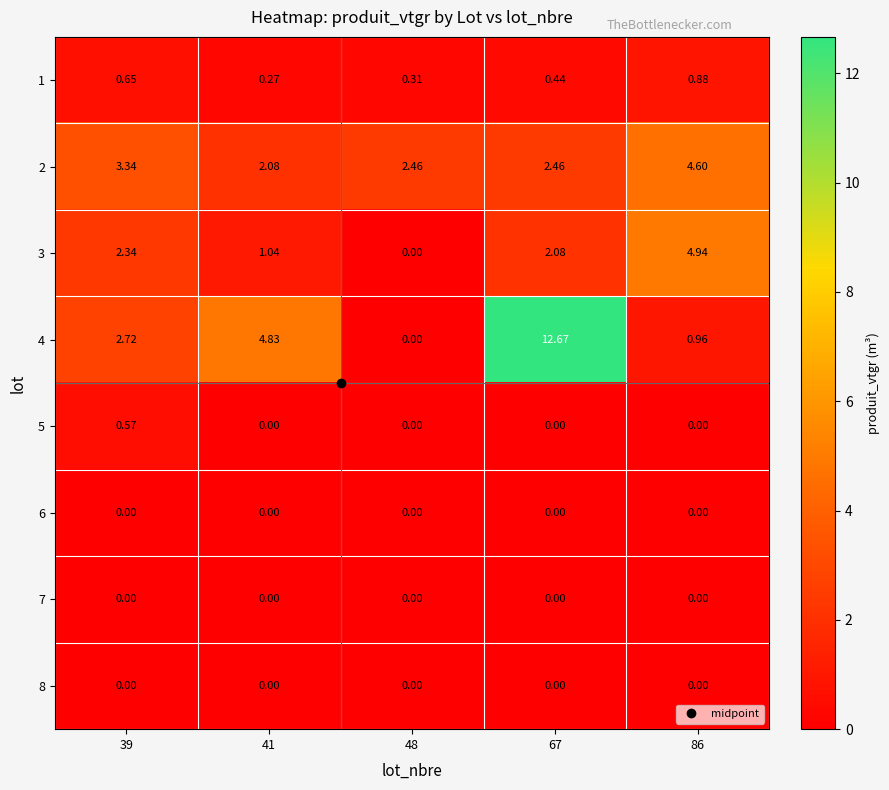

Is the value of 1 at 86 greater than the value of 5 at 48?

Yes